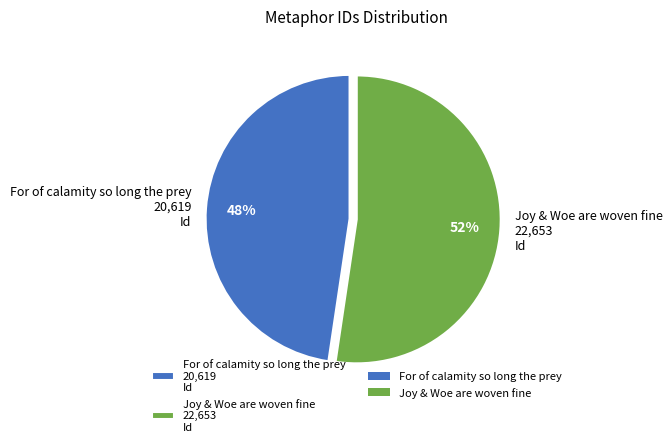

How many slices are in this pie chart?

2